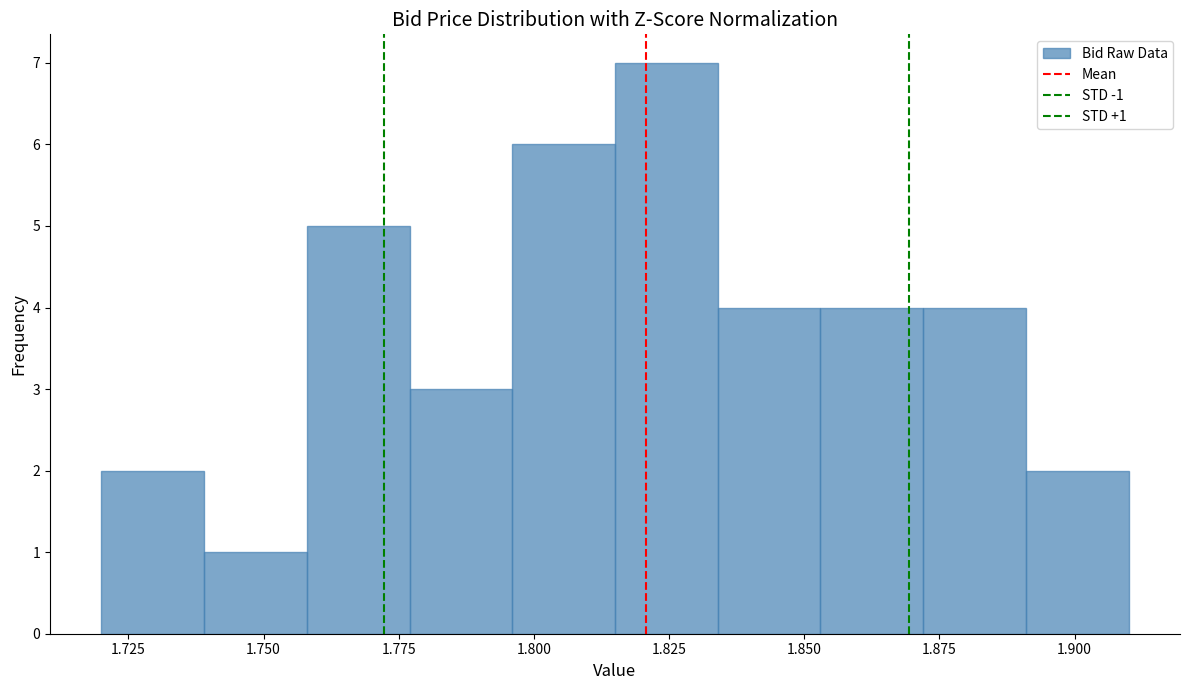

Read against the x-axis, roughly where is the centre of the tallest bar?

1.825